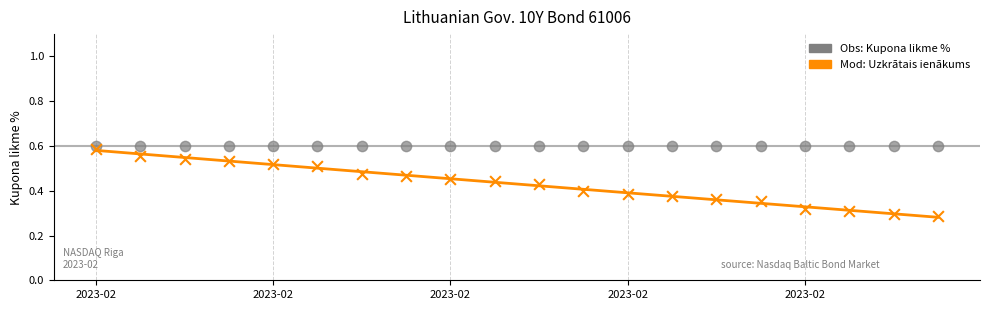

How many points are shown in the scatter plot?

40